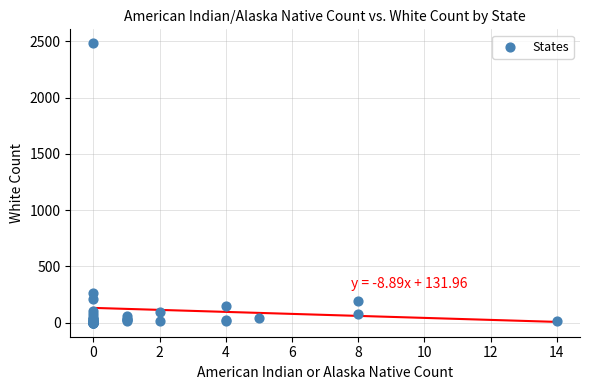

What Y value in the scatter plot is closest to 1241?

265